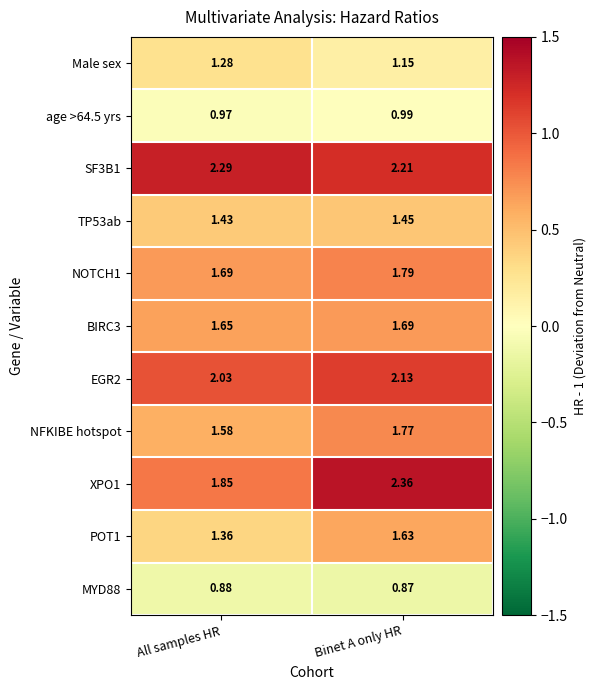

Which category has the highest value across all series?

Binet A only HR